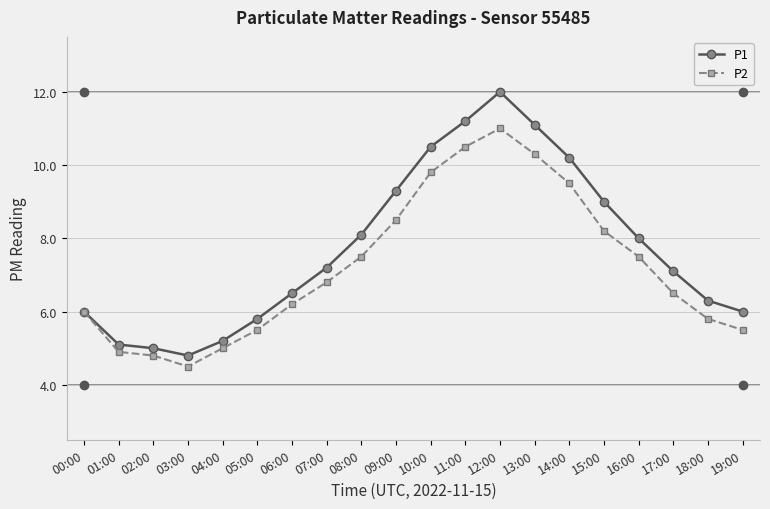

What is the greatest value displayed?

12.0